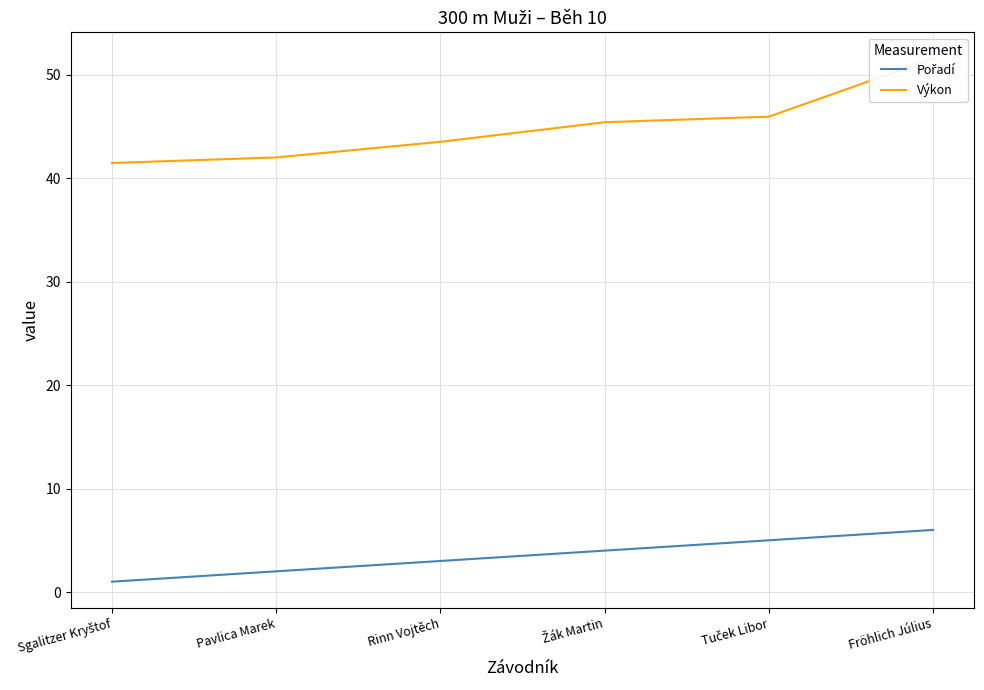

What is the approximate value of Výkon at Fröhlich Július?

51.6